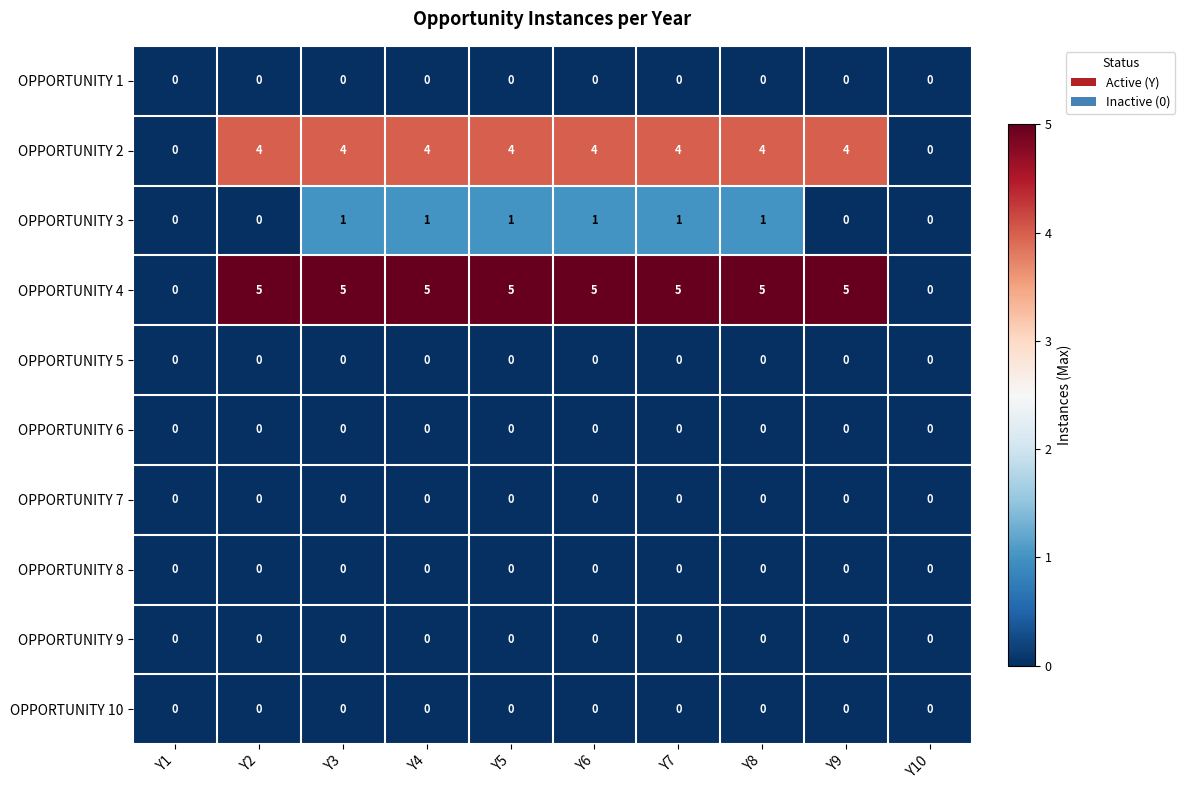

Between Y5 and Y10, which series saw the biggest shift?

OPPORTUNITY 4